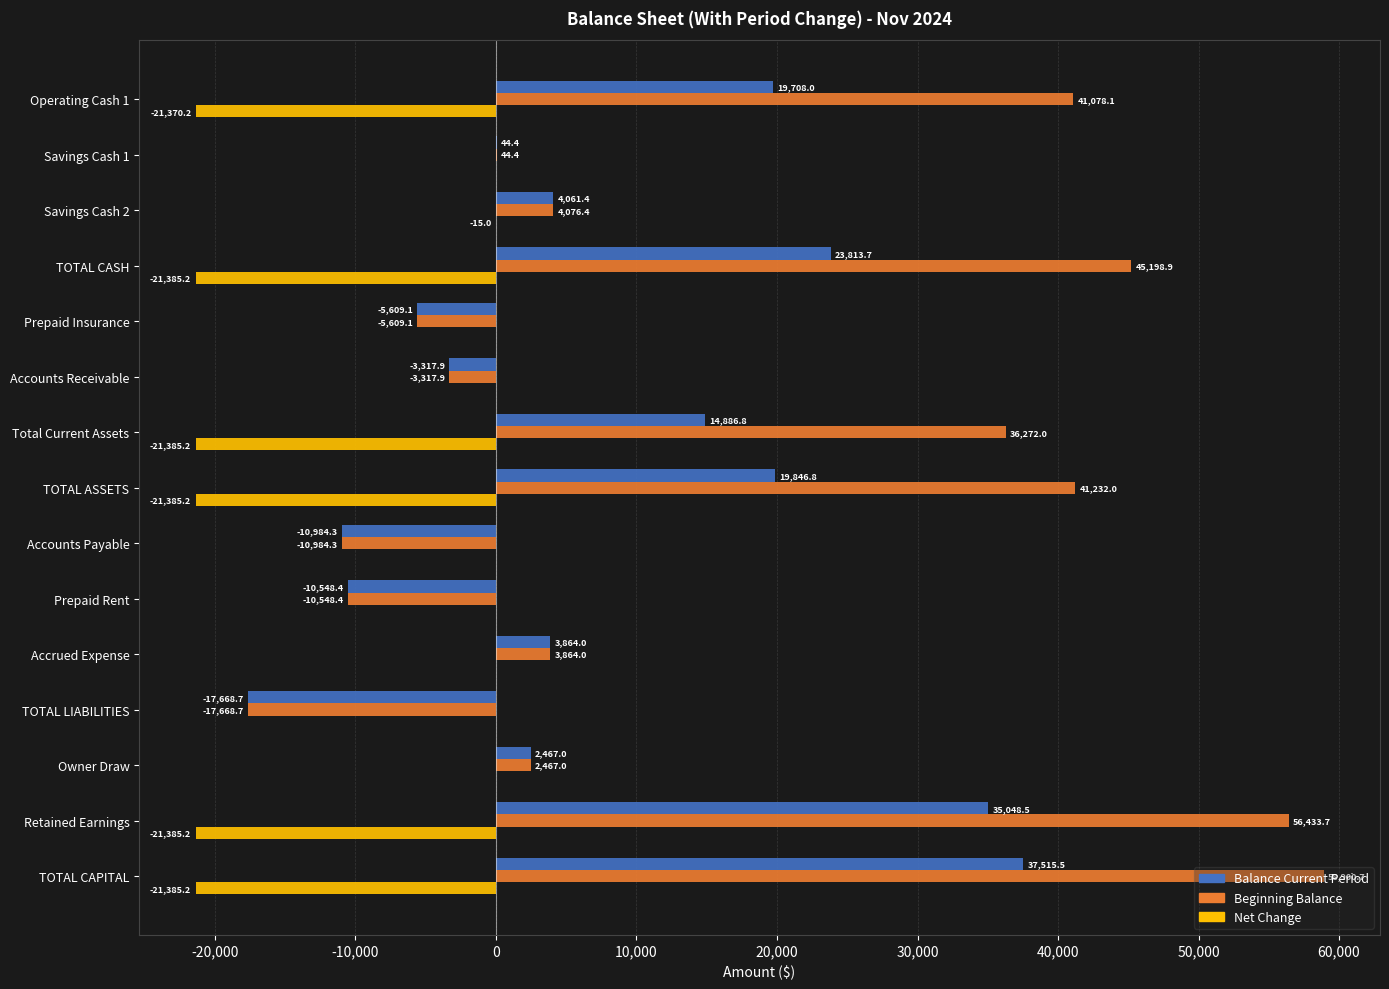

Which series has the largest range (max minus min)?

Beginning Balance